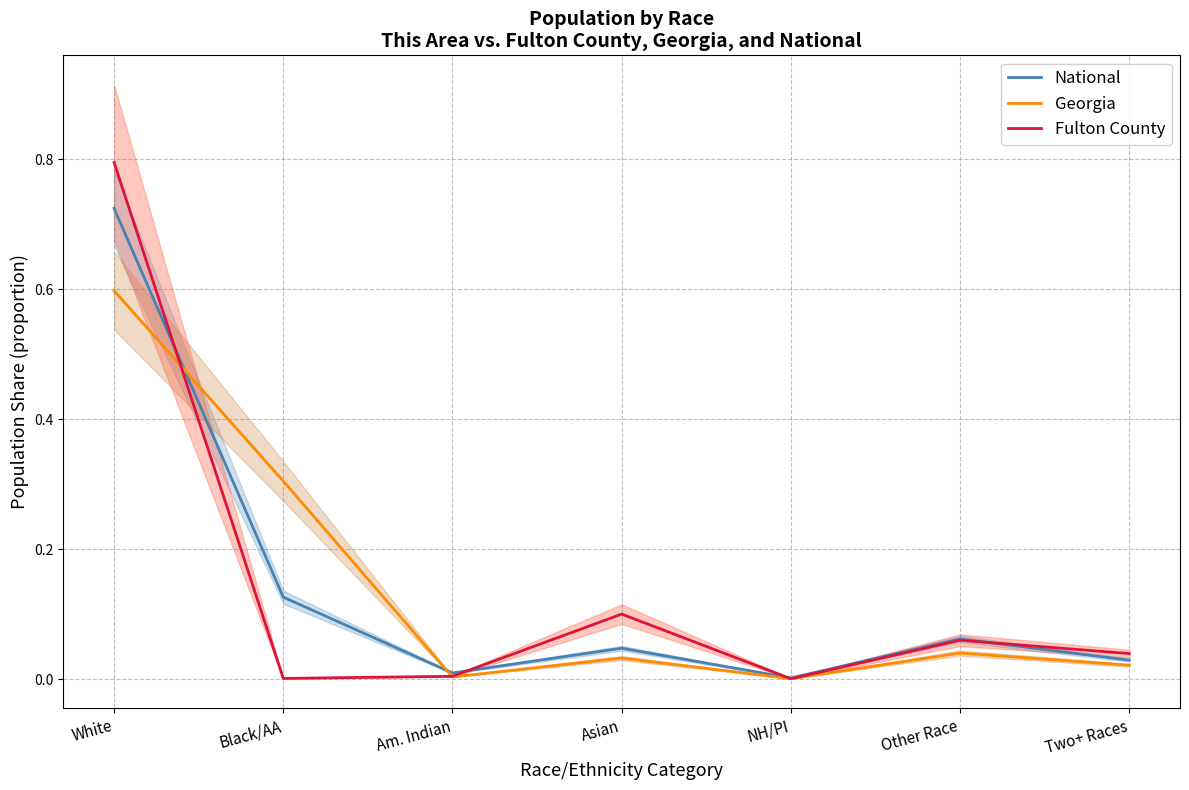

The value of Fulton County at White is 0.8. True or false?

True